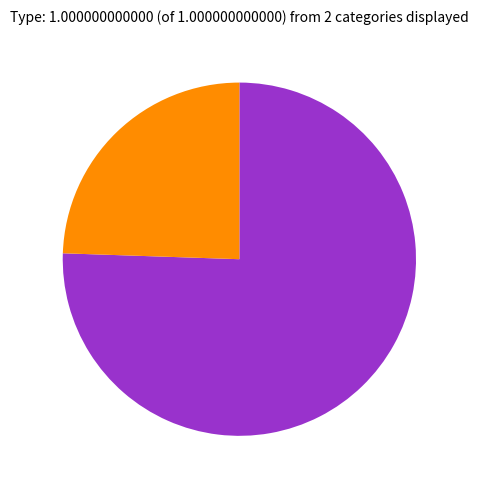

Is there any slice that represents more than half of the pie?

Yes